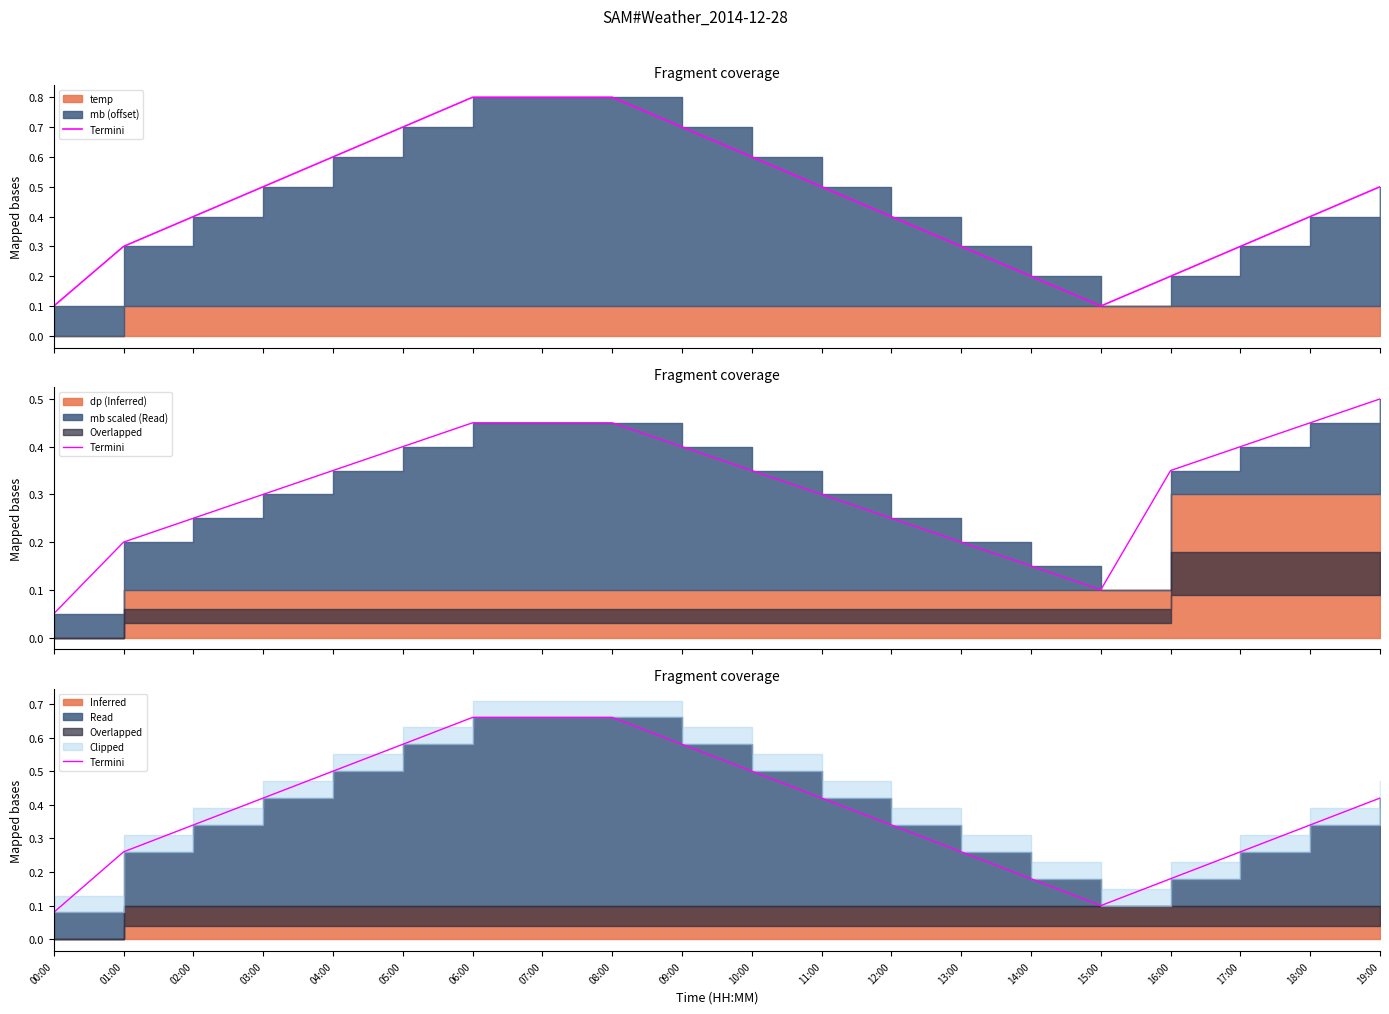

At which category does the chart reach its minimum across all series?

00:00